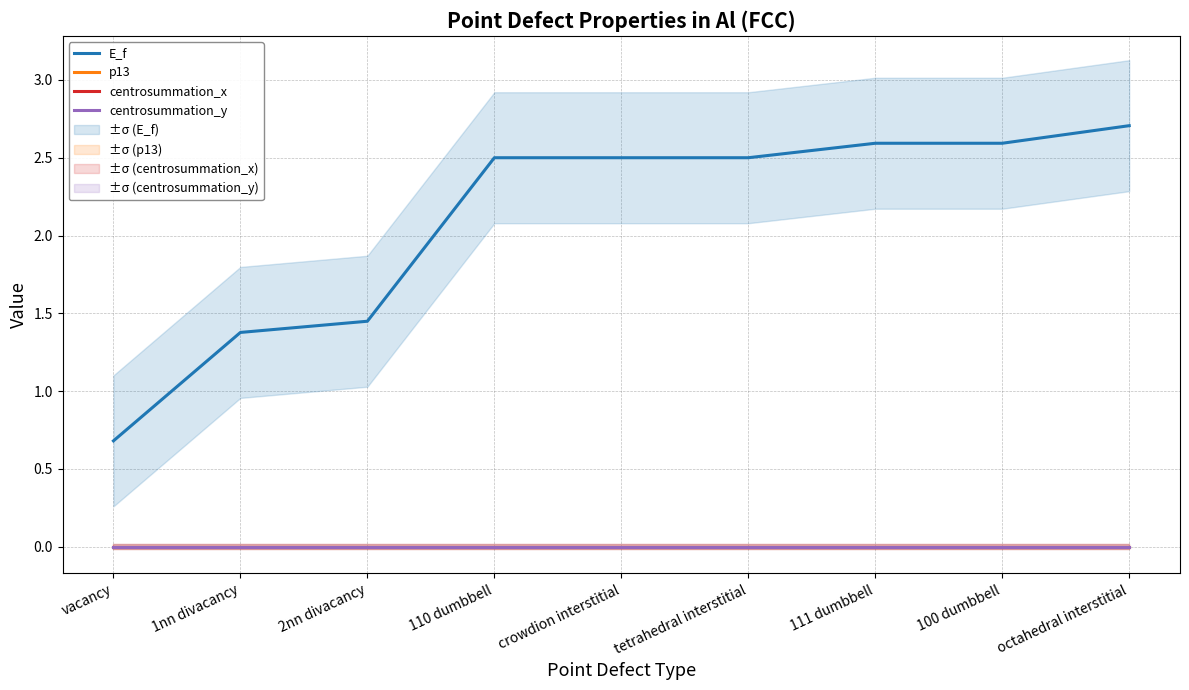

At which category is the sum across all series the highest?

octahedral interstitial